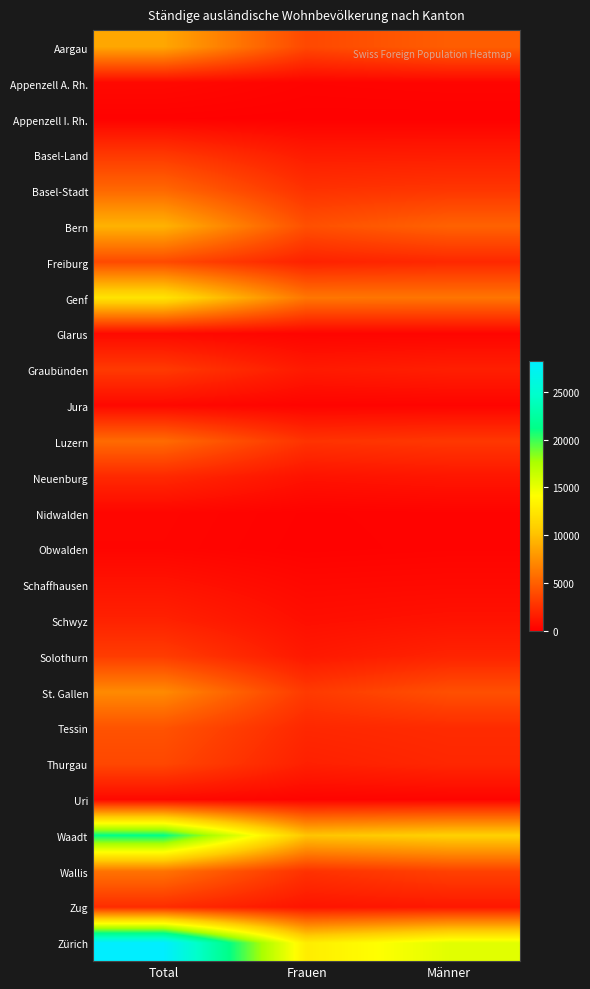

At how many categories does at least one series exceed 8495?

3